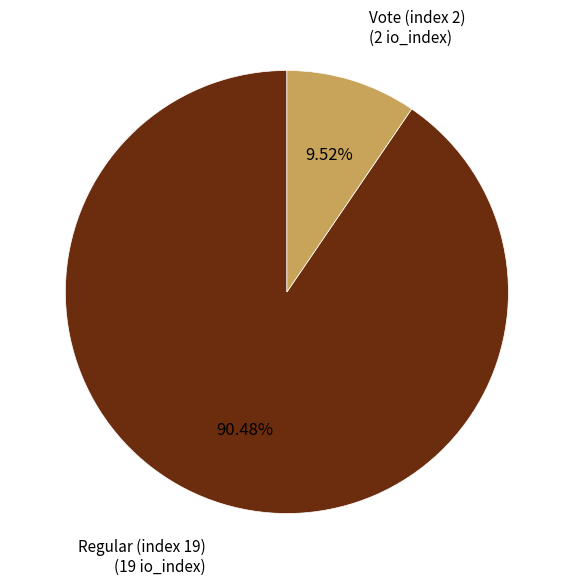

Count the number of slices in the pie.

2